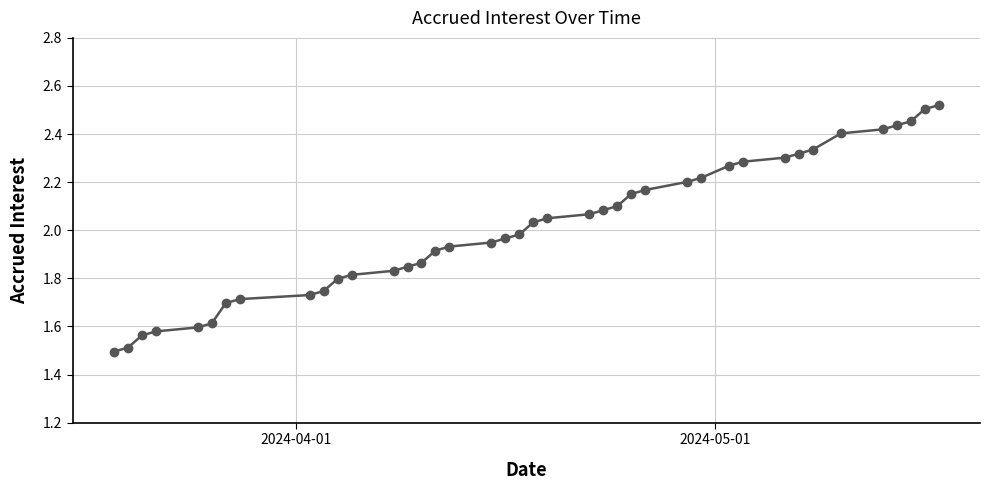

Does the chart have visible grid lines?

Yes